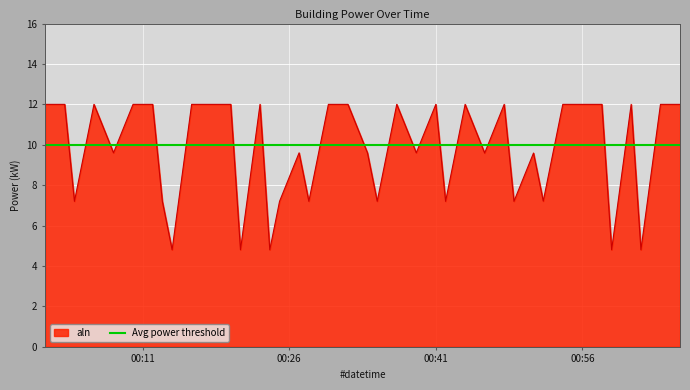

How many lines are shown in the chart?

1